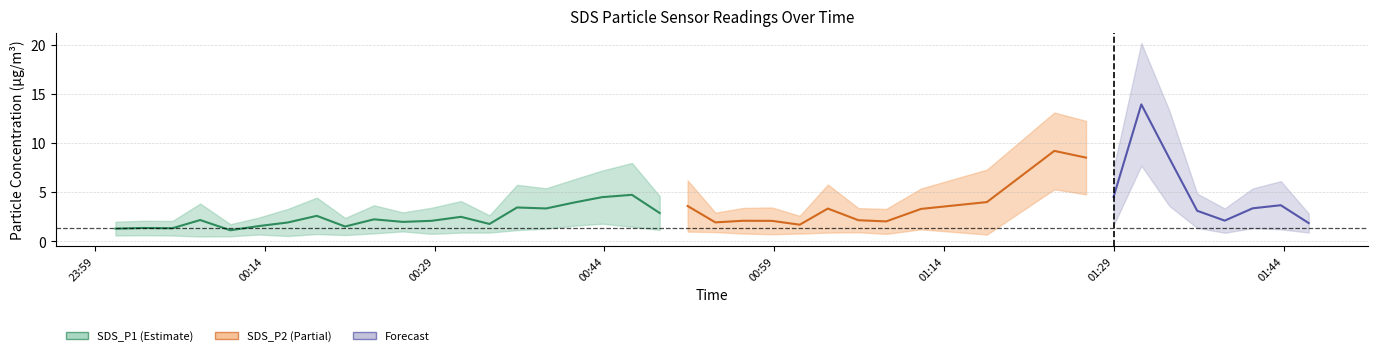

What is the sum of all SDS_P2 values?

56.0